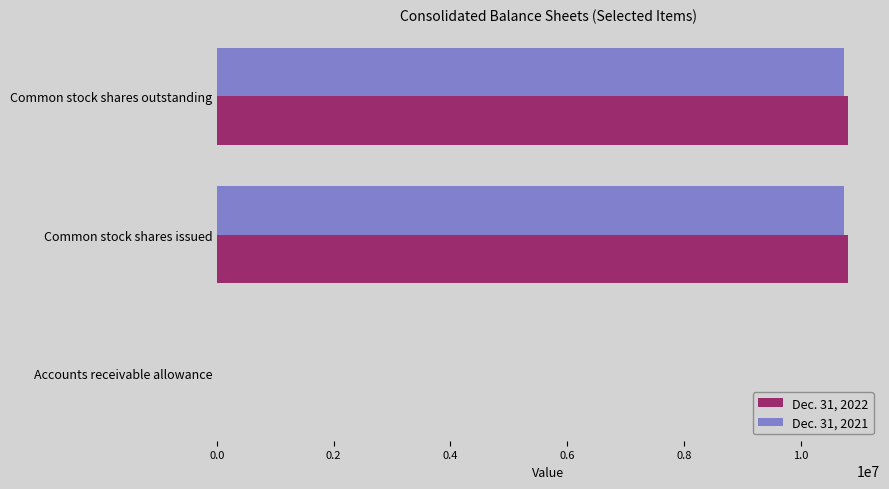

The value of Dec. 31, 2021 at Common stock shares outstanding is 4090435. True or false?

False